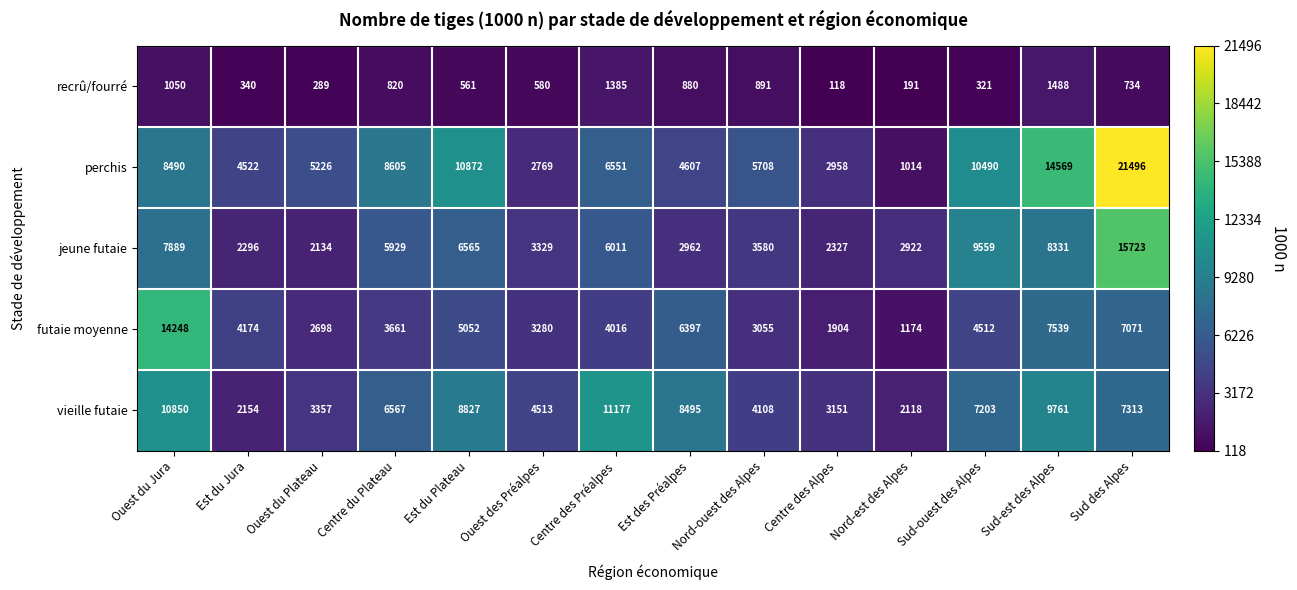

What is the difference between the maximum and minimum values in the futaie moyenne series?

13074